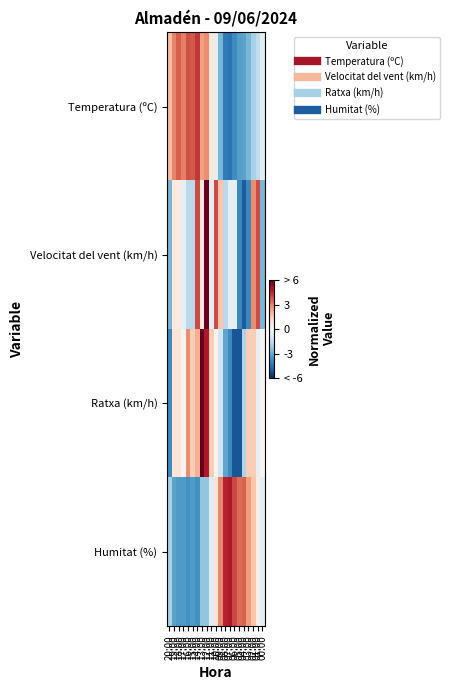

Reading left to right, transcribe all the data shown in this chart.

Temperatura (ºC): 20:00=1.8	19:00=3.0	18:00=3.6	17:00=3.0	16:00=3.8	15:00=3.7	14:00=4.2	13:00=2.5	12:00=2.8	11:00=0.6	10:00=-0.6	09:00=-2.7	08:00=-4.2	07:00=-4.4	06:00=-3.8	05:00=-3.3	04:00=-3.2	03:00=-2.7	02:00=-1.9	01:00=-1.5	00:00=-0.6
Velocitat del vent (km/h): 20:00=-2.7	19:00=0.6	18:00=0.6	17:00=-0.5	16:00=-1.6	15:00=-1.6	14:00=3.9	13:00=0.6	12:00=7.2	11:00=-0.5	10:00=3.9	09:00=1.7	08:00=-1.6	07:00=-0.5	06:00=-0.5	05:00=-3.9	04:00=-5.0	03:00=-3.9	02:00=2.8	01:00=3.9	00:00=-2.7
Ratxa (km/h): 20:00=-3.8	19:00=0.8	18:00=0.8	17:00=0.2	16:00=2.8	15:00=1.5	14:00=2.1	13:00=6.8	12:00=4.8	11:00=1.5	10:00=0.2	09:00=-1.2	08:00=-3.2	07:00=-3.8	06:00=-5.1	05:00=-5.1	04:00=-1.8	03:00=1.5	02:00=1.5	01:00=-0.5	00:00=0.2
Humitat (%): 20:00=-1.9	19:00=-3.2	18:00=-3.4	17:00=-3.4	16:00=-3.6	15:00=-3.4	14:00=-3.6	13:00=-2.3	12:00=-2.3	11:00=-0.7	10:00=0.8	09:00=2.9	08:00=4.6	07:00=4.8	06:00=4.0	05:00=3.3	04:00=3.6	03:00=2.5	02:00=1.7	01:00=0.4	00:00=-0.7